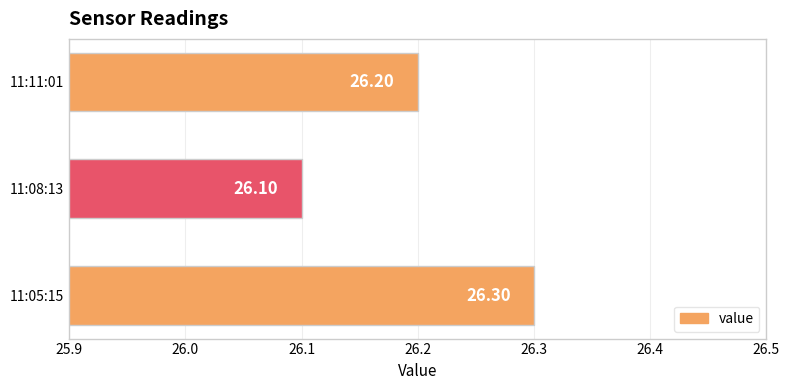

What is the ratio of the value at 11:08:13 to the value at 11:05:15?

1.0